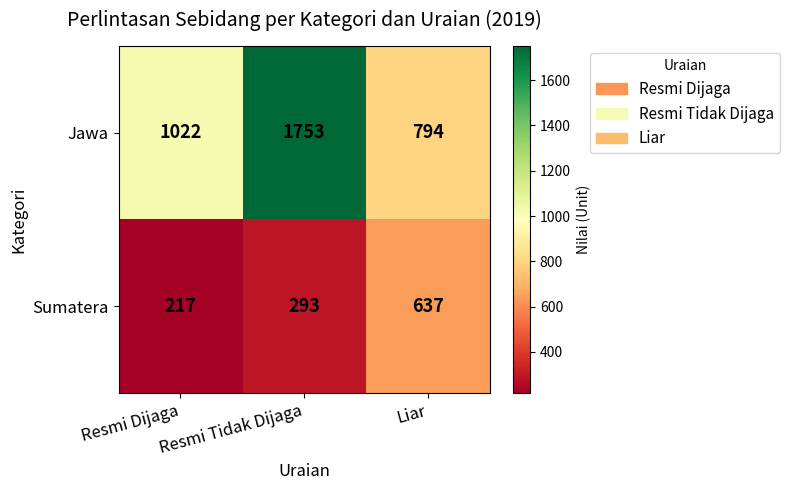

Which label corresponds to the largest value in the chart?

Resmi Tidak Dijaga